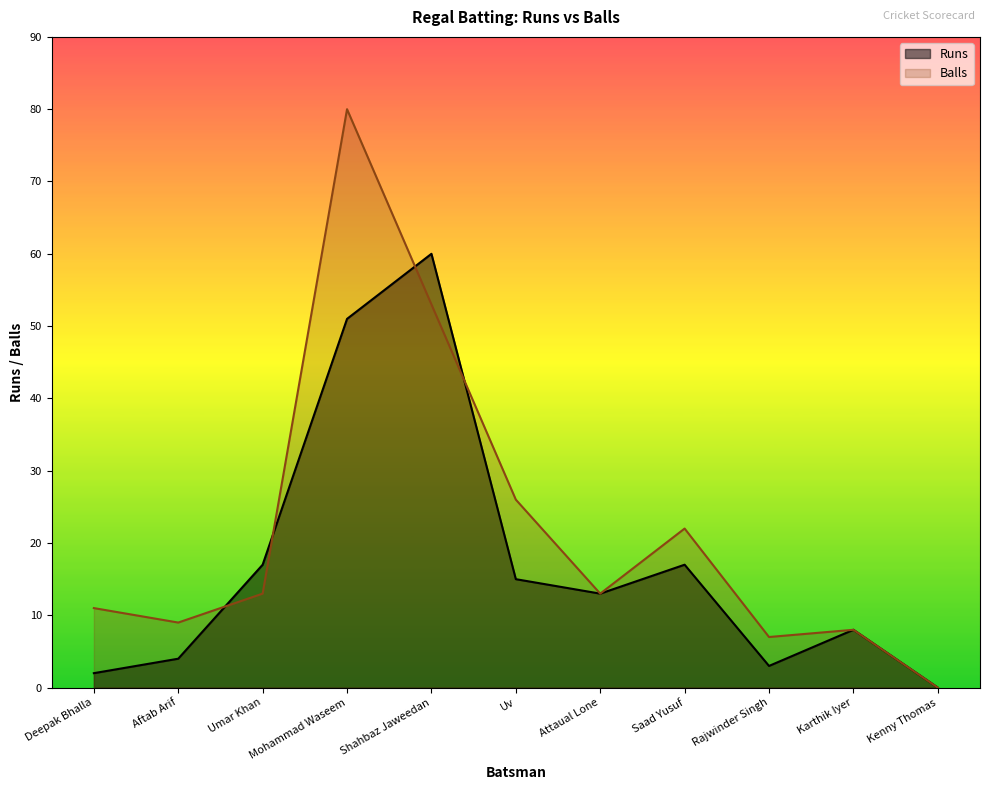

What is the total value across all series at Umar Khan?

30